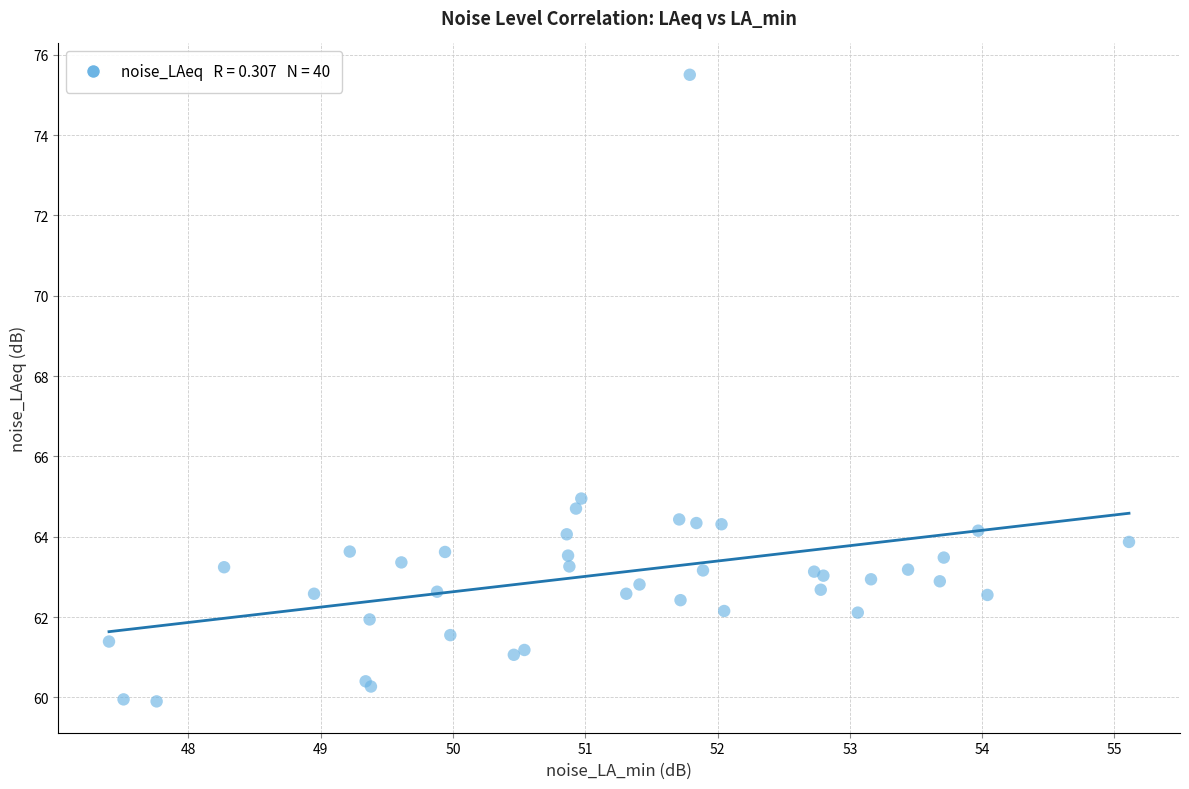

What Y value in the scatter plot is closest to 67?

65.0